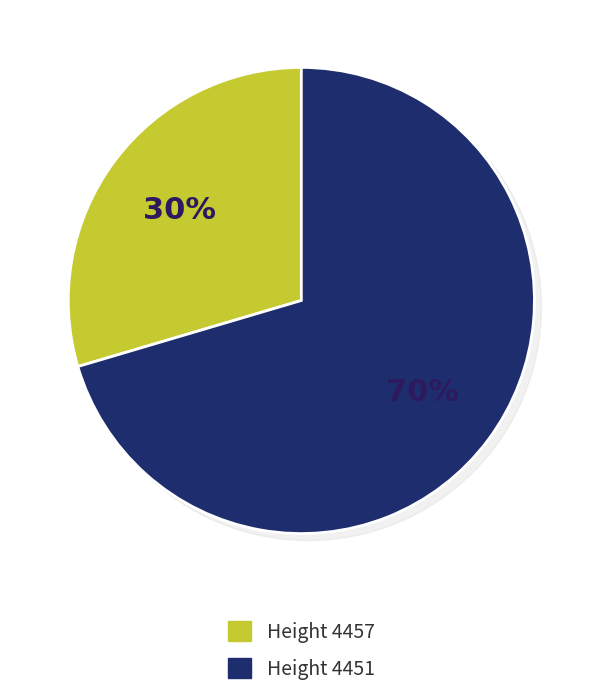

Rank the categories by value from highest to lowest.

4451, 4457